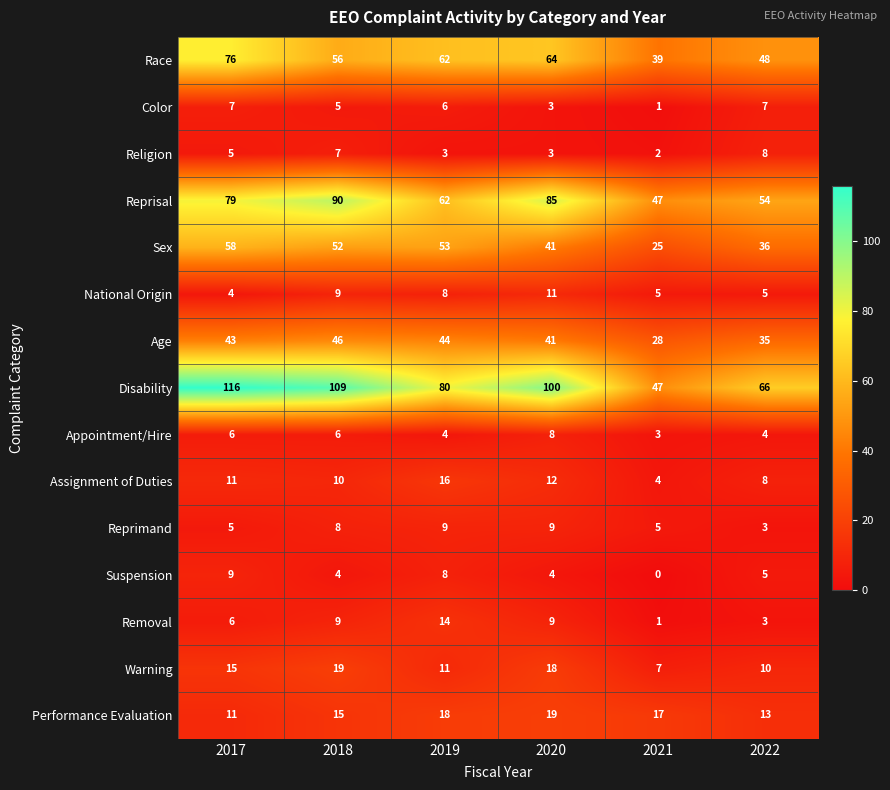

At which category is the sum across all series the highest?

2017